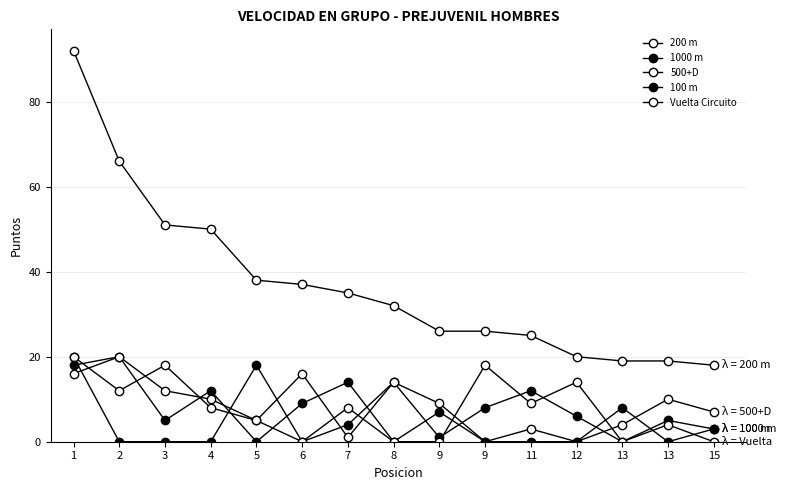

List the labels in order of 100 m value, largest first.

2, 1, 7, 4, 6, 13, 9, 3, 15, 5, 8, 9, 11, 12, 13